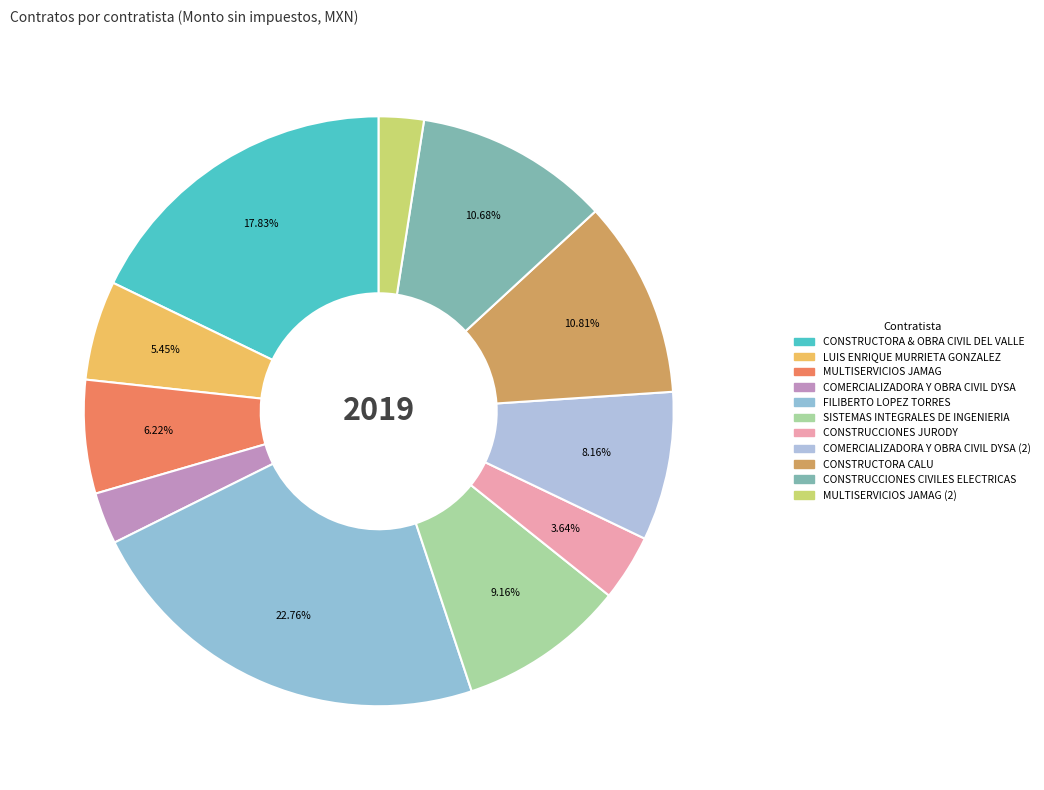

To the nearest percent, what is the difference between the largest and smallest slice percentages?

20%